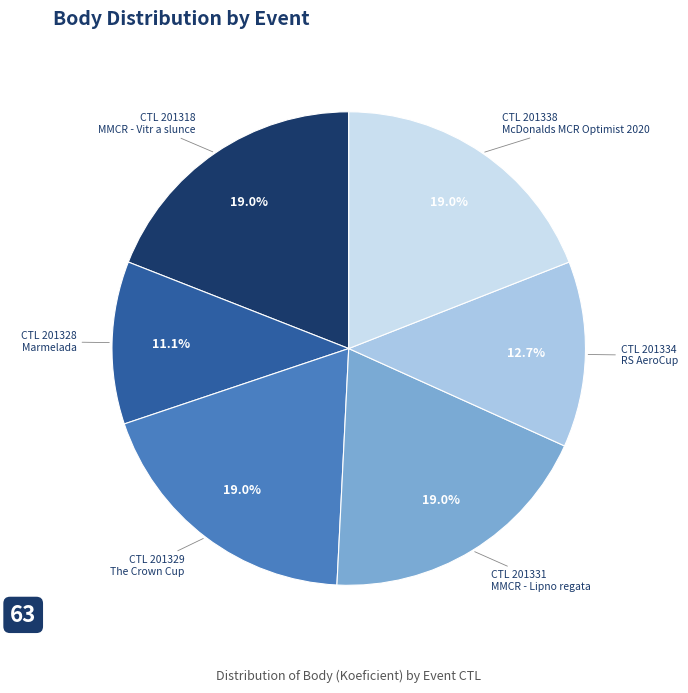

Is there a majority slice in this chart?

No